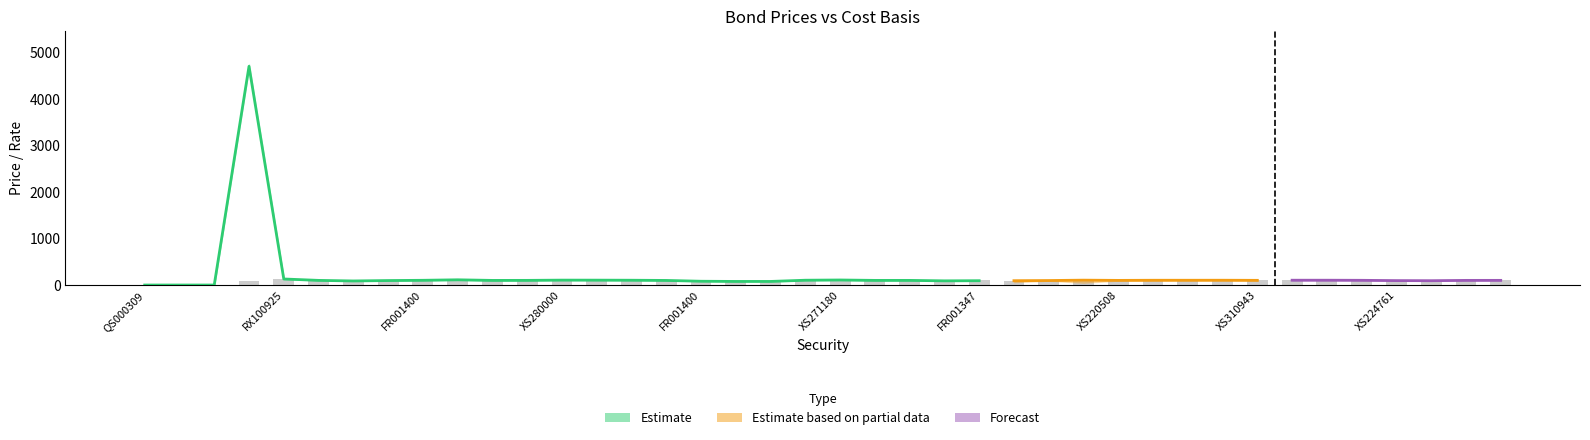

Is it true that Prix de revient unitaire equals 158.8 at FR001400Q7G7?

False